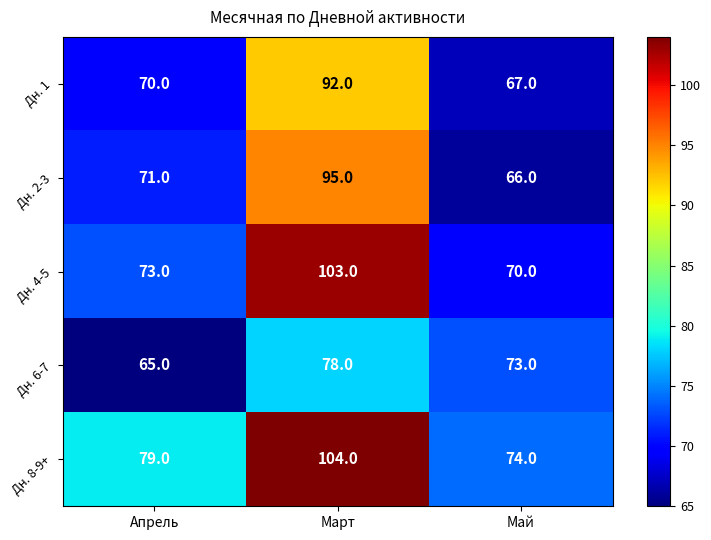

Rank the series by their maximum value, from highest to lowest.

Дн. 8-9+, Дн. 4-5, Дн. 2-3, Дн. 1, Дн. 6-7